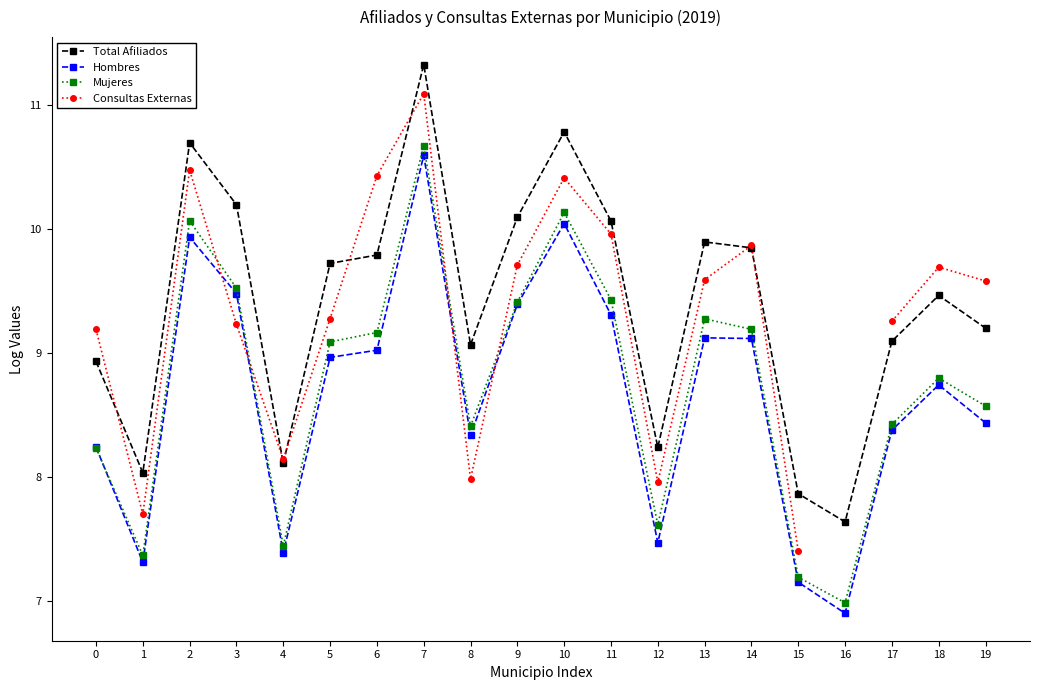

What is the smallest value displayed?

6.9